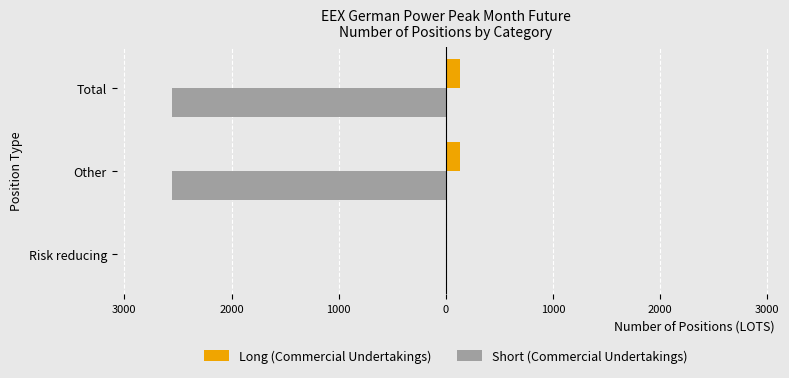

What are all the series names shown in the legend?

Long (Commercial Undertakings), Short (Commercial Undertakings)